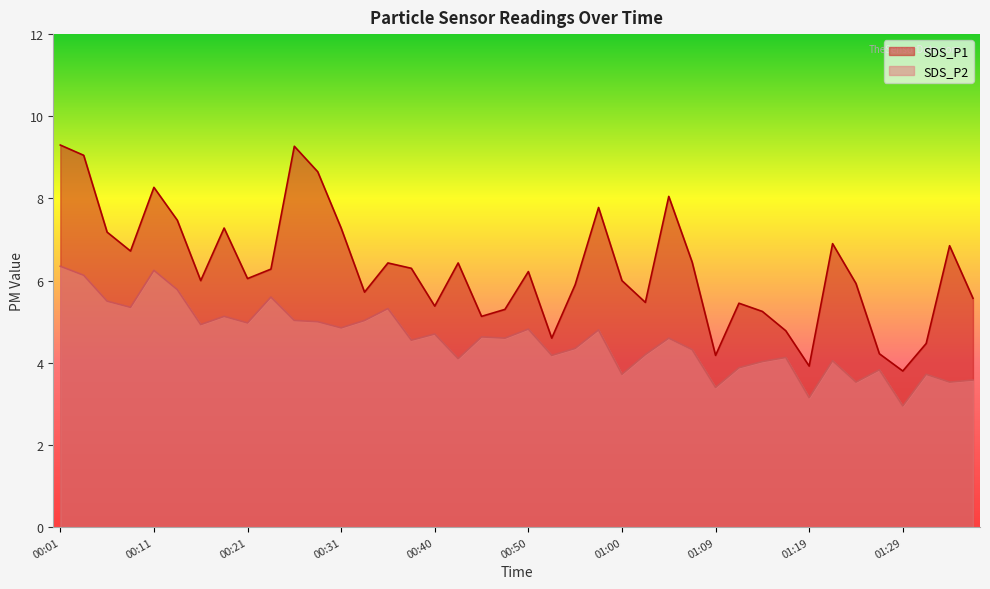

Which series changed the most between 00:16 and 00:48?

SDS_P1